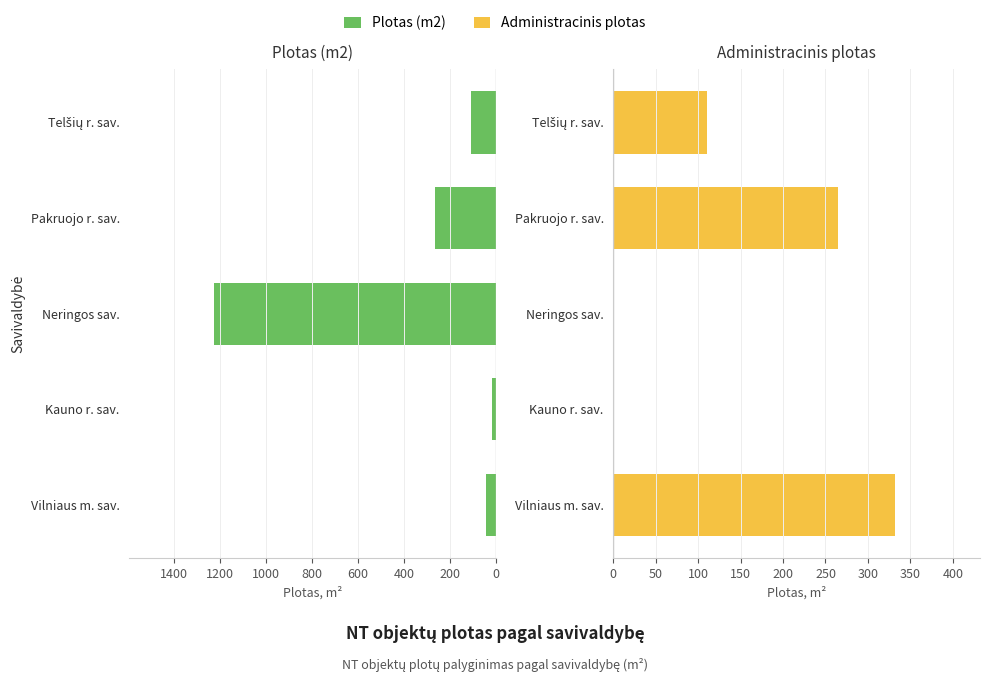

Which series has the widest spread of values?

Plotas (m2)